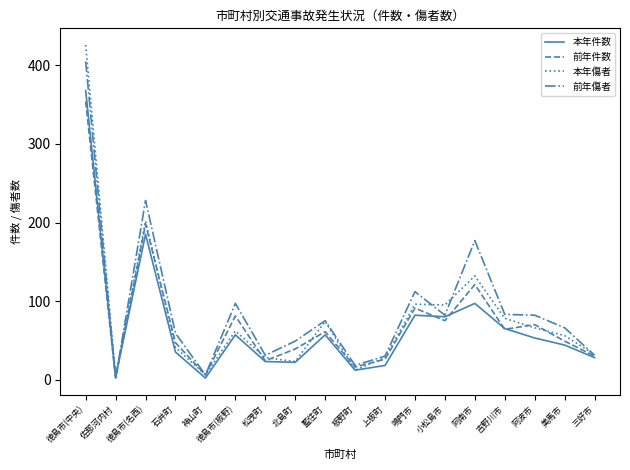

What is the lowest value of the 本年傷者 series?

5